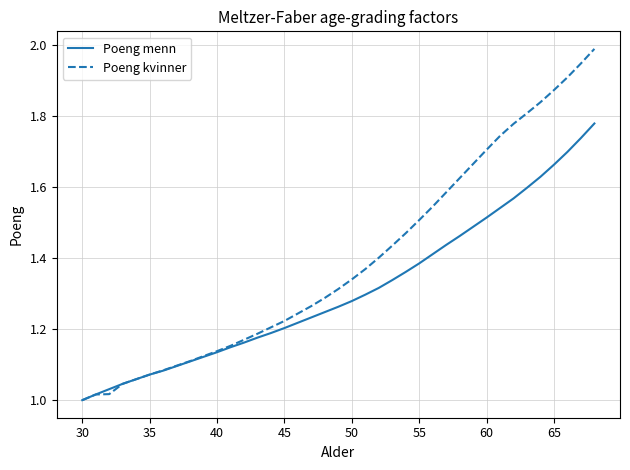

How many lines are shown in the chart?

2